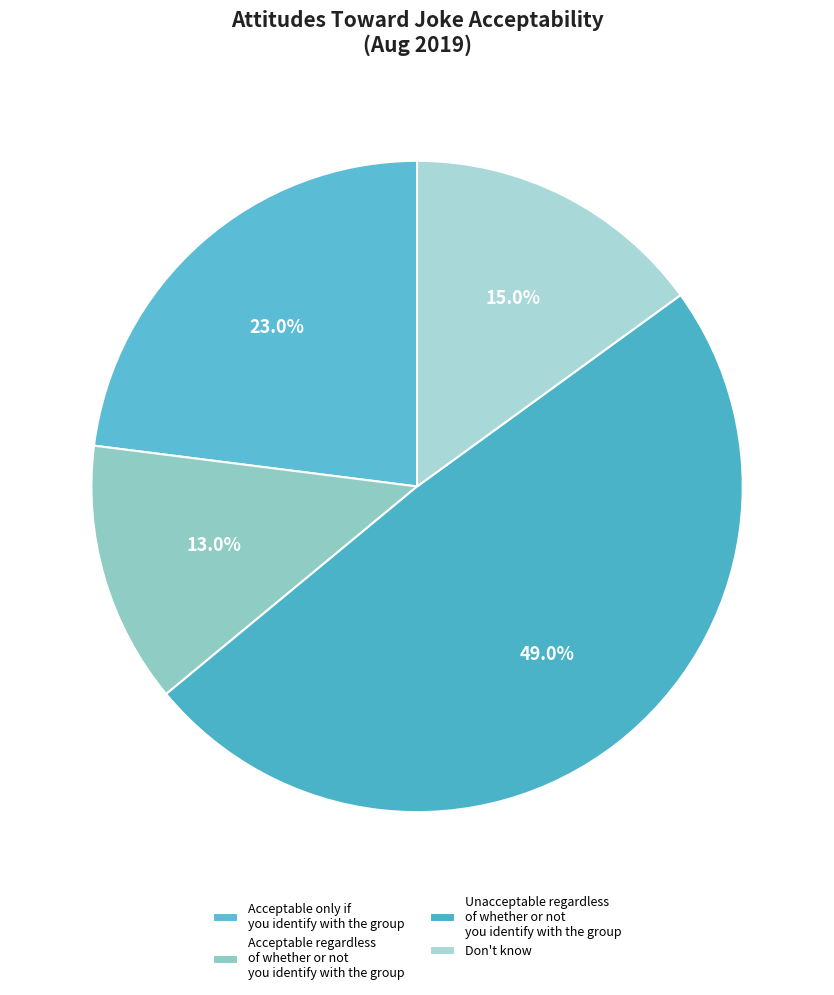

How many slices are in this pie chart?

4